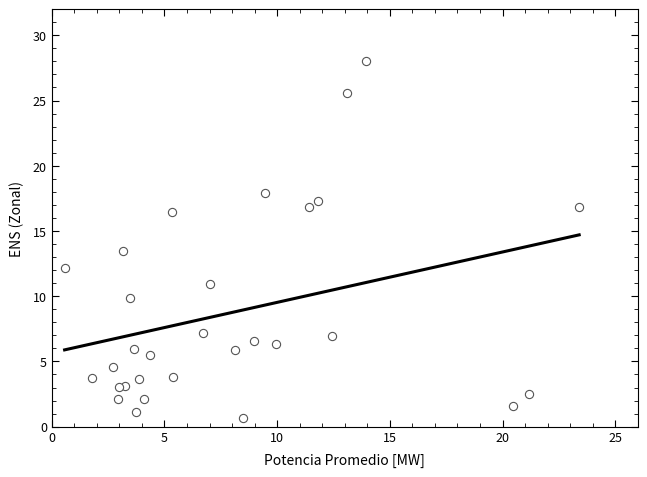

What is the range of Y values (max minus min)?

27.3